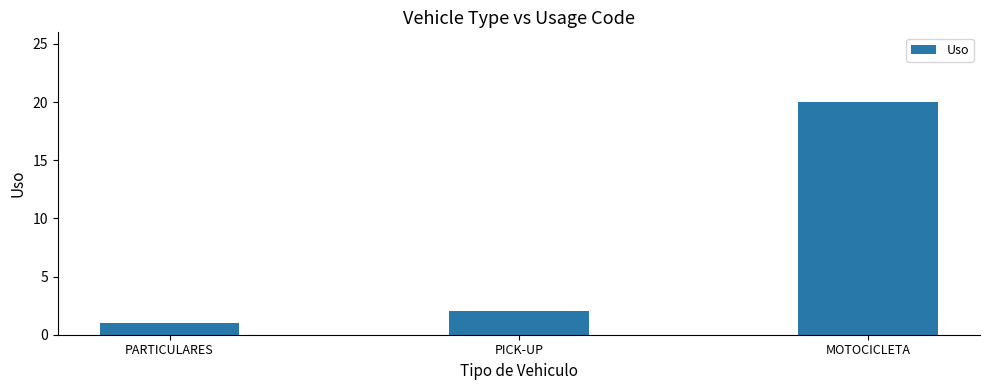

Read the value at MOTOCICLETA.

20